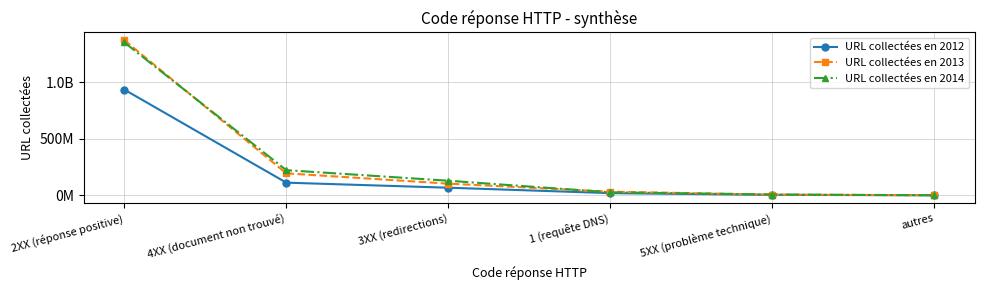

True or false: URL collectées en 2012 and URL collectées en 2013 intersect in this chart.

False